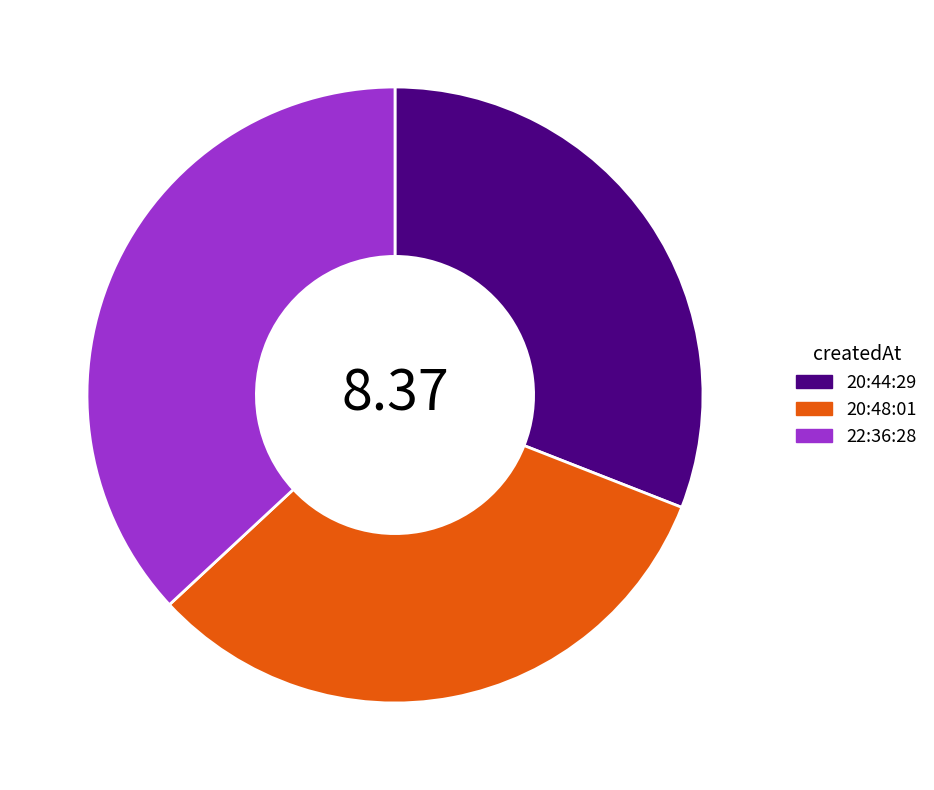

Is 22:36:28 the majority of the pie?

No